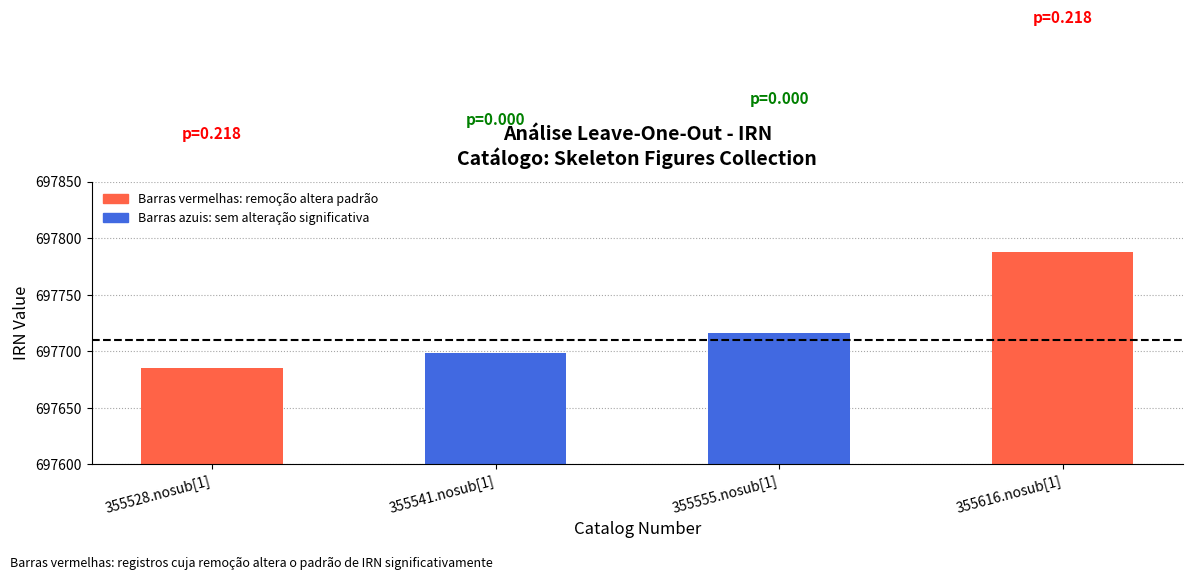

What is the change in value from 355528.nosub[1] to 355555.nosub[1]?

+31